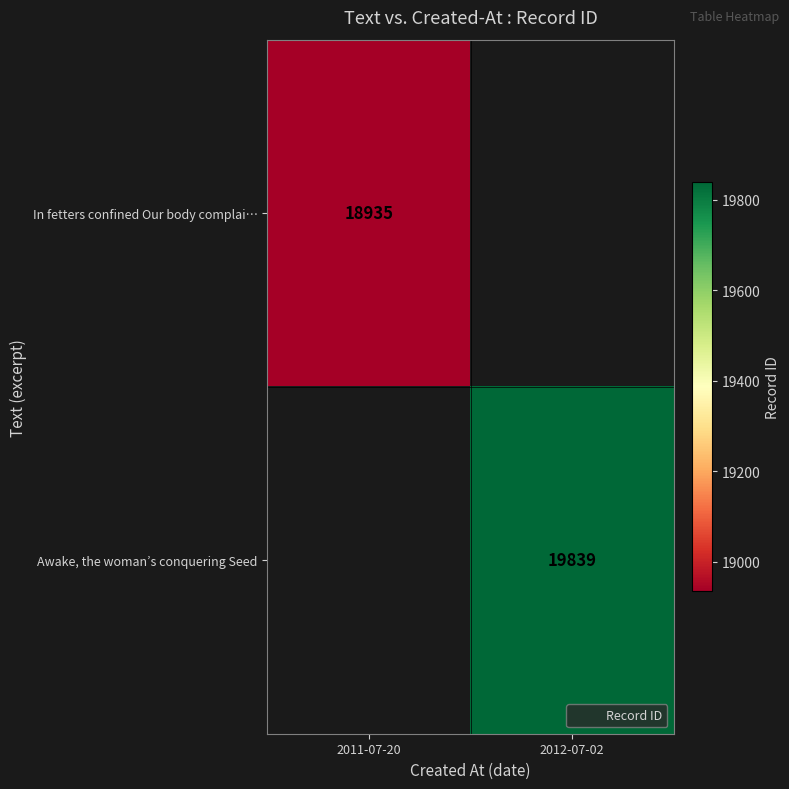

True or false: In fetters confined Our body complai… has a value of 28606.9 at 2011-07-20.

False